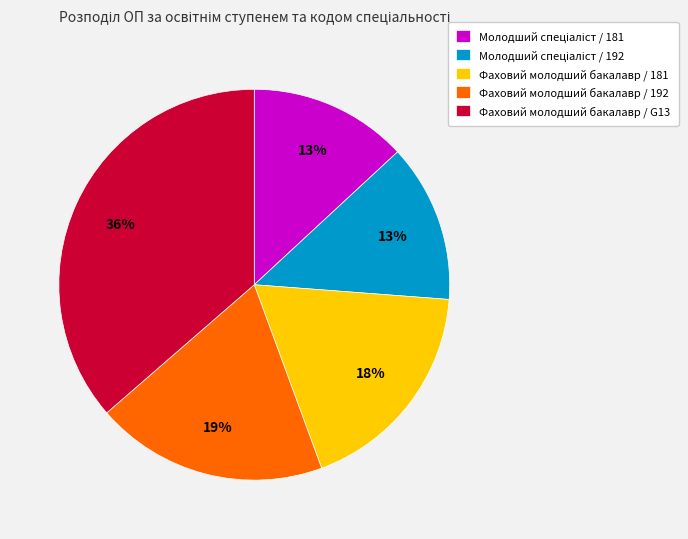

Approximately how many times larger is the value at Фаховий молодший бакалавр / 181 compared to Фаховий молодший бакалавр / G13?

0.5